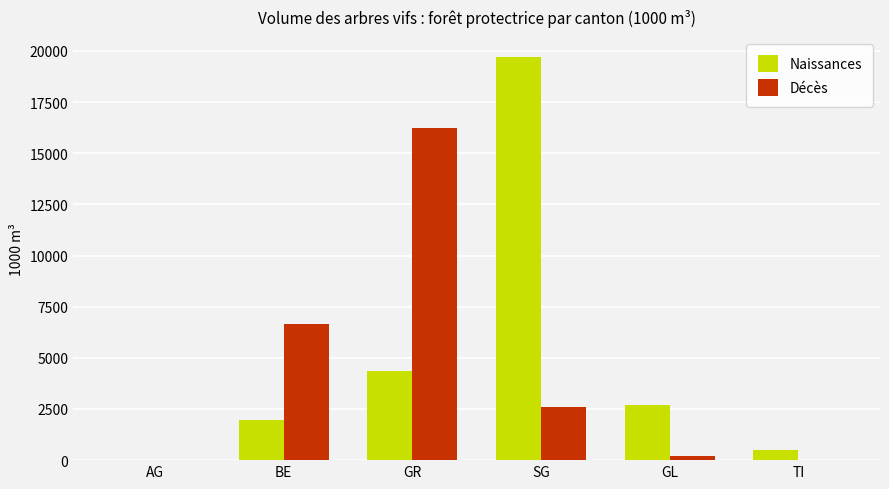

Which category has the highest value across all series?

SG